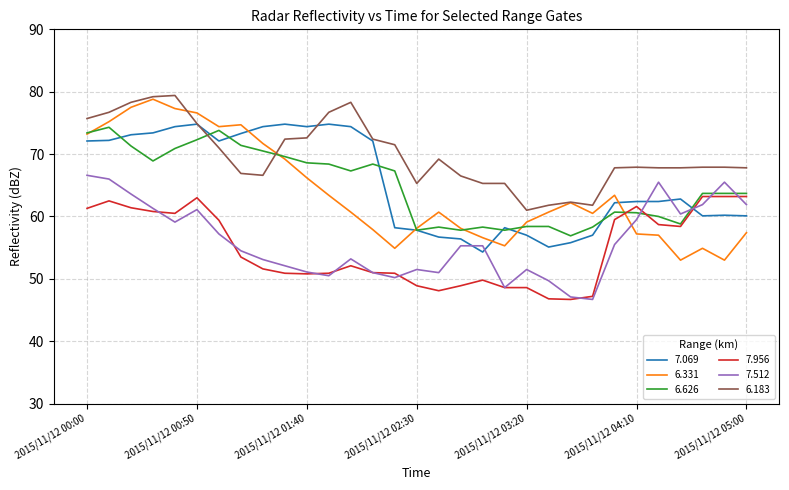

True or false: 6.183 and 6.626 cross at least once.

True